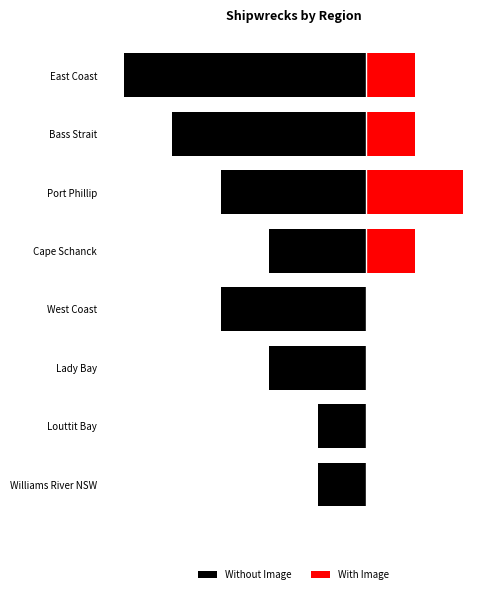

What are all the series names shown in the legend?

Without Image, With Image